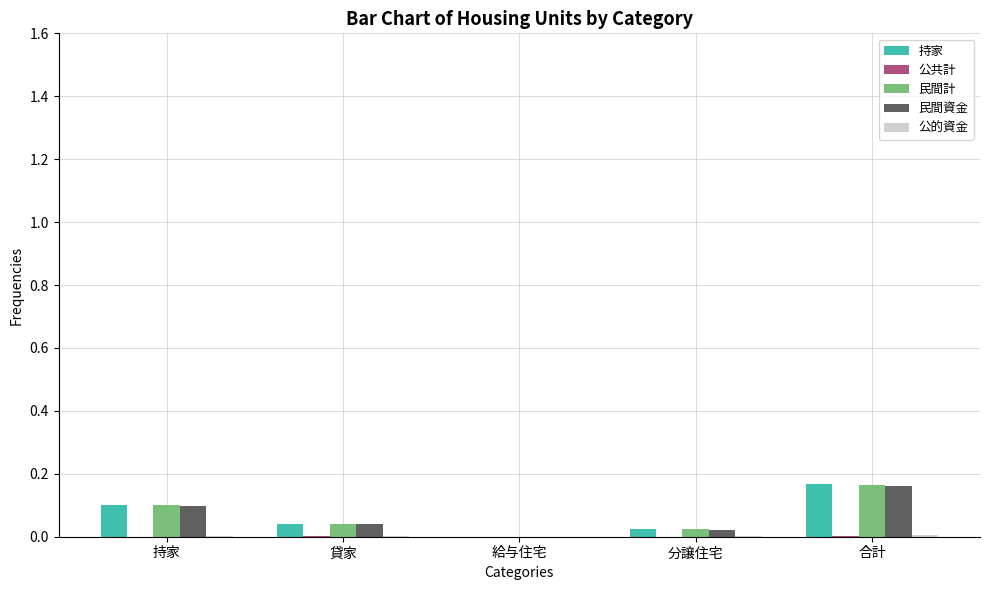

How many groups of bars are there?

5